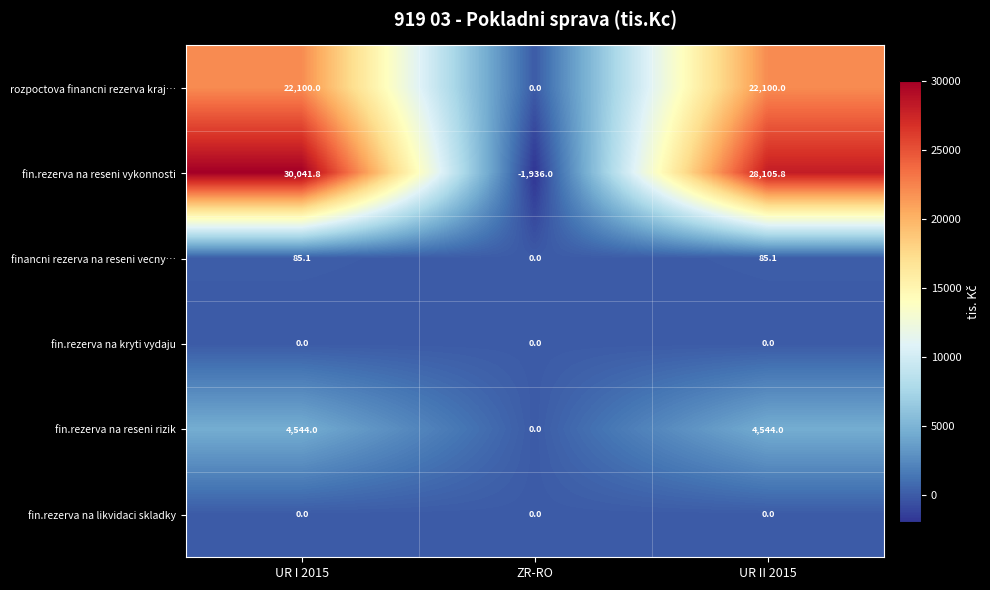

What is the average value of the fin.rezerva na reseni rizik series?

3029.3